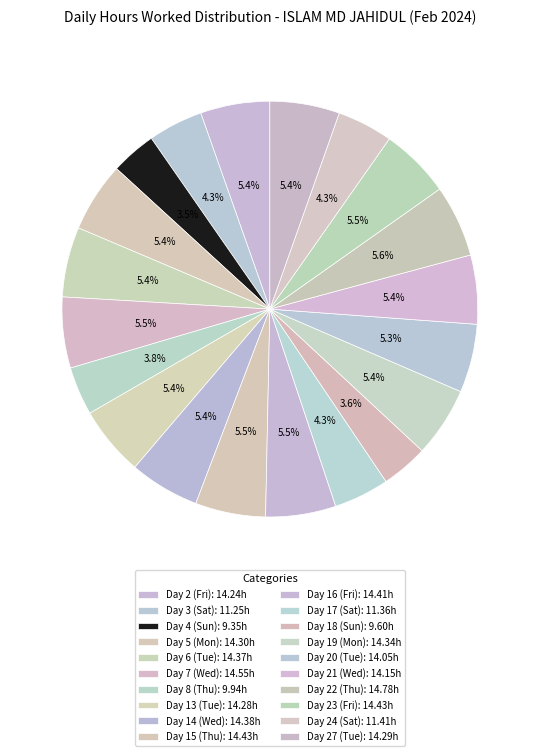

Does any single category account for the majority?

No